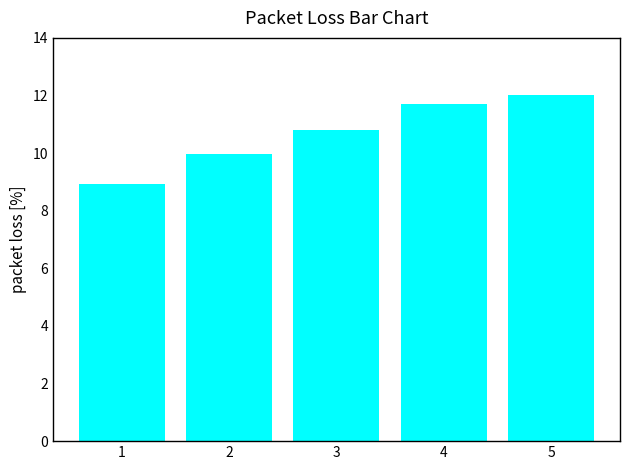

True or false: the data shows 2.8 at 5.

False